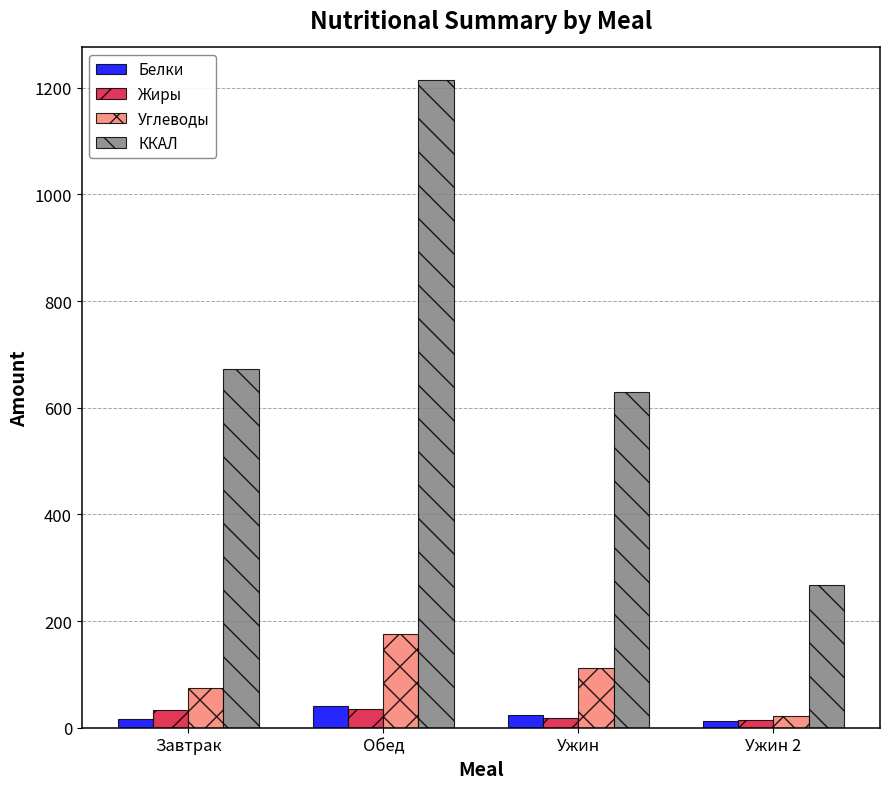

Does the chart contain stacked bars?

No